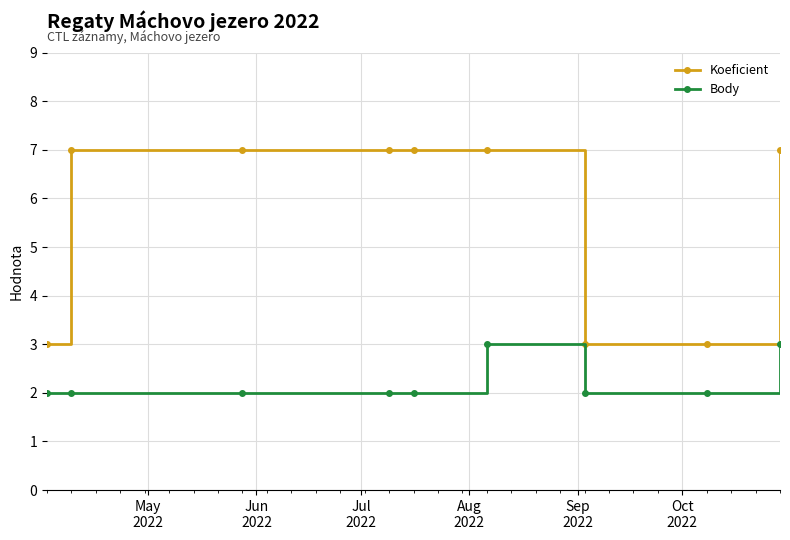

List the series in order of their peak value, lowest first.

Body, Koeficient